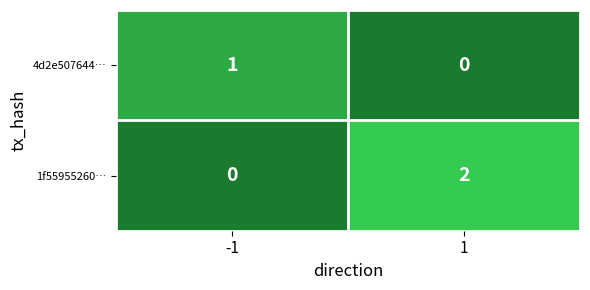

Which series has the largest total across all categories?

1f55955260…